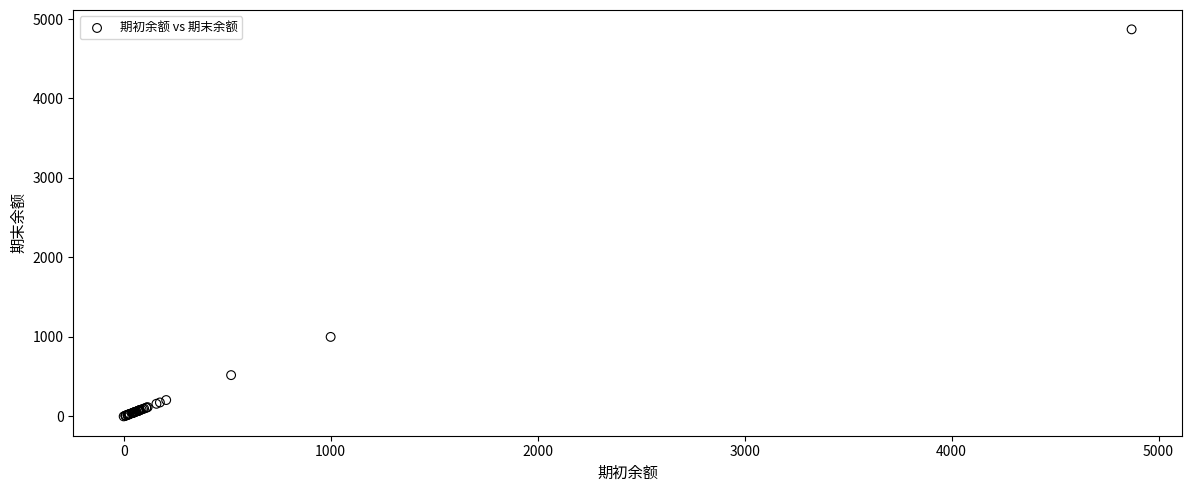

What Y value in the scatter plot is closest to 2434?

1000.0